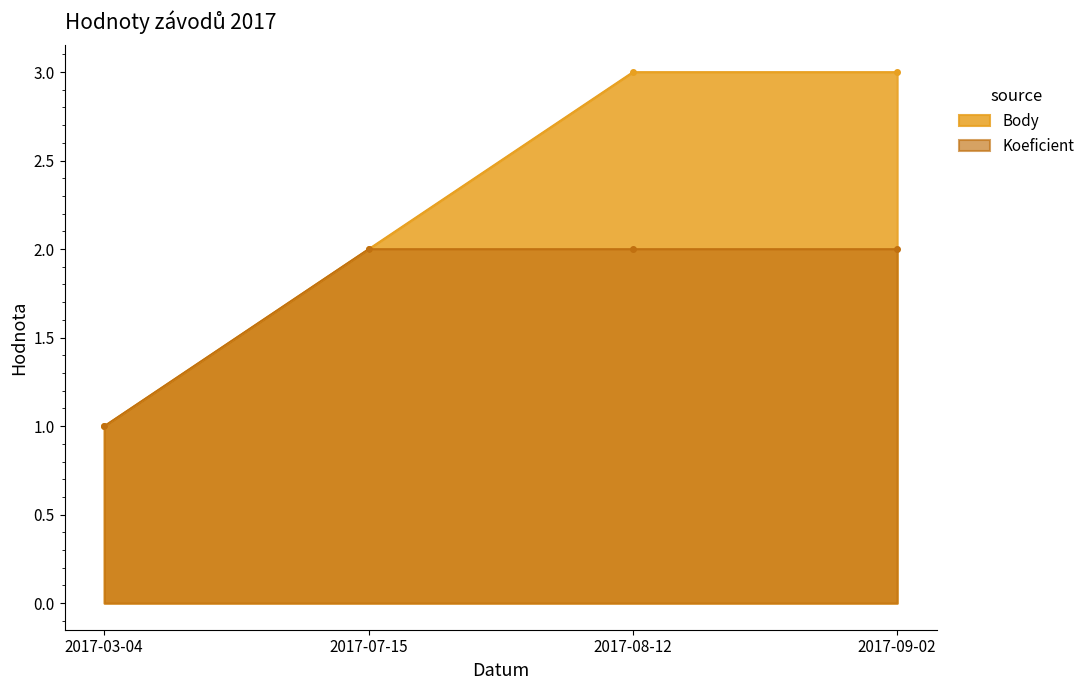

True or false: Body and Koeficient cross at least once.

False